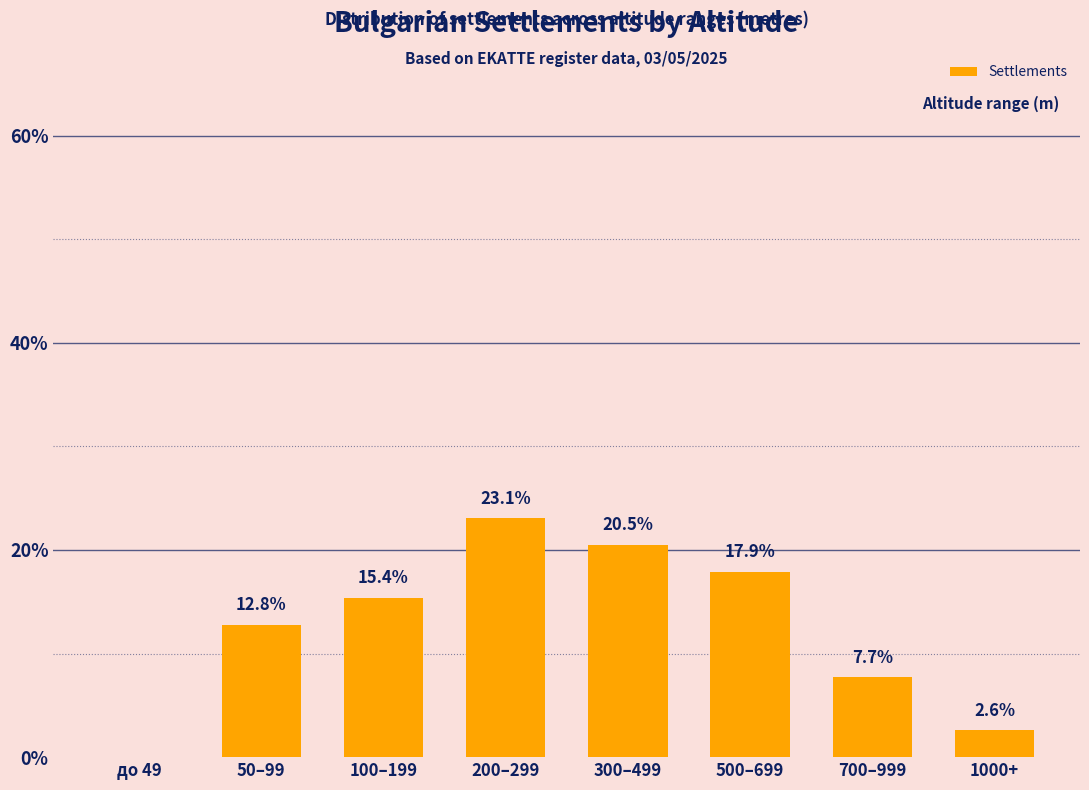

Between 300–499 and 500–699, which is larger?

300–499